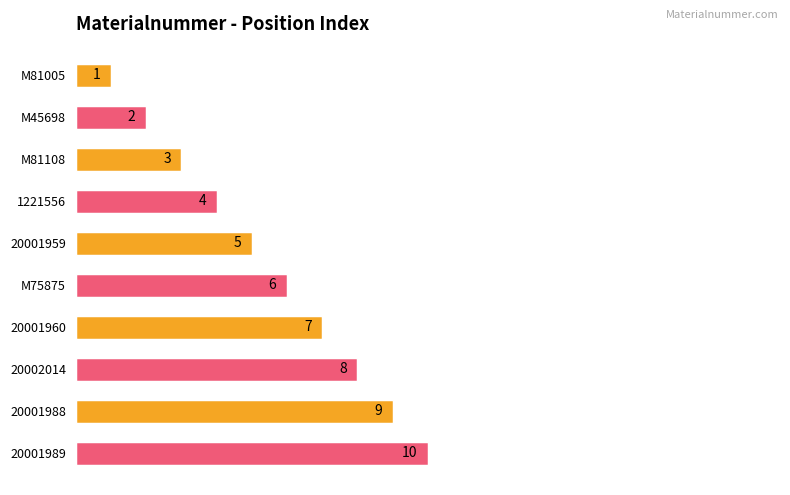

Which label corresponds to the smallest value in the chart?

M81005